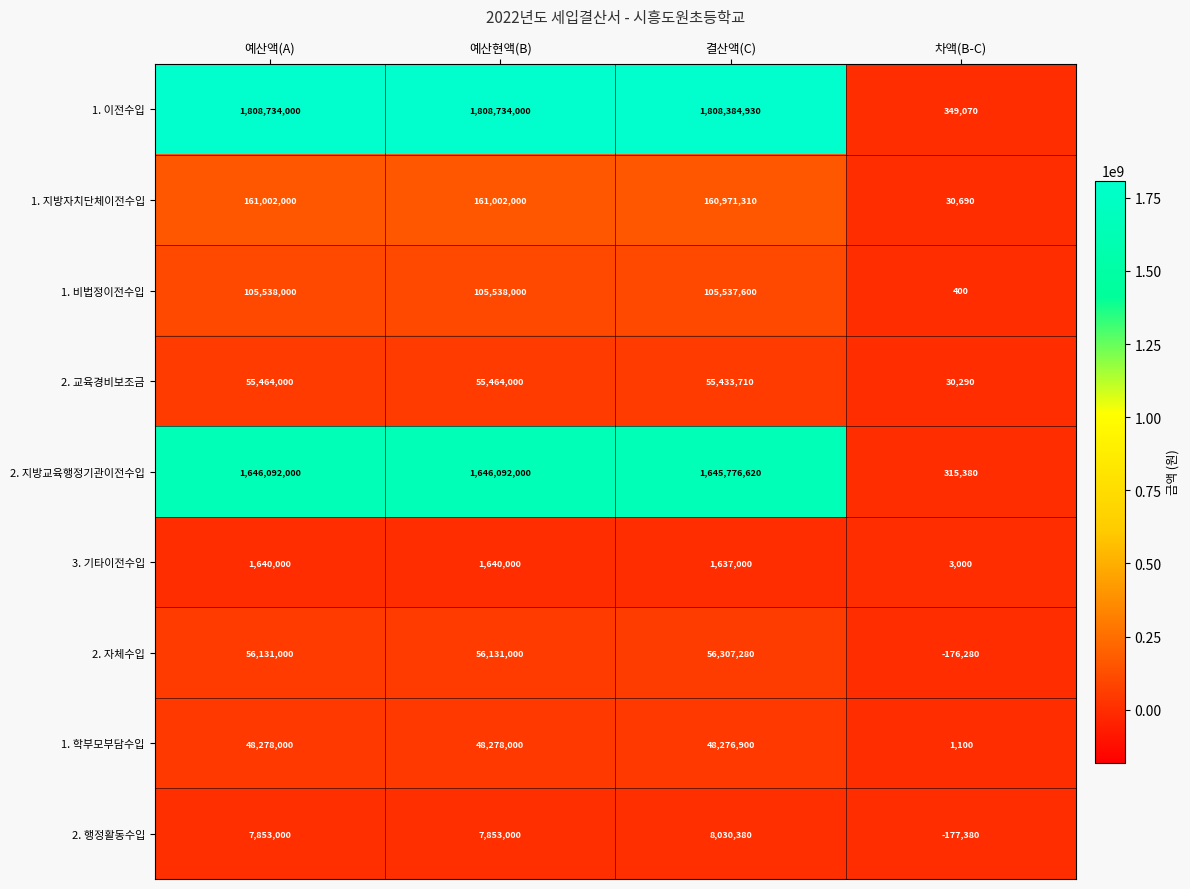

Which series has the largest range (max minus min)?

1. 이전수입